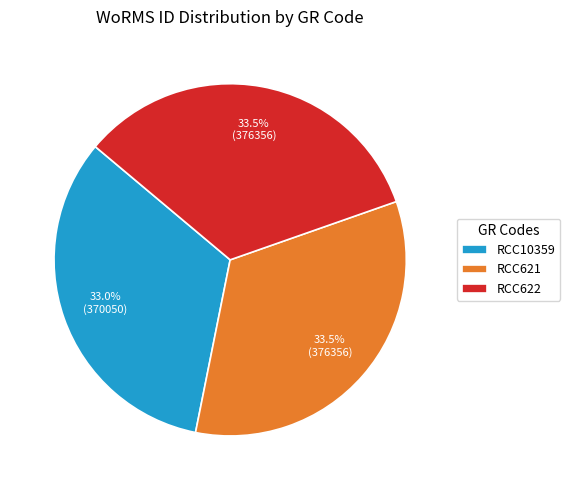

Which slice is the smallest?

RCC10359